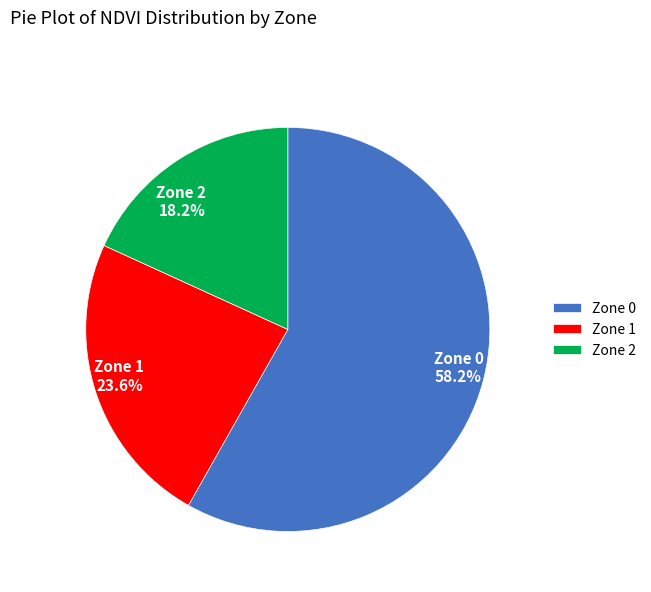

Does Zone 1 represent more than half of the total?

No